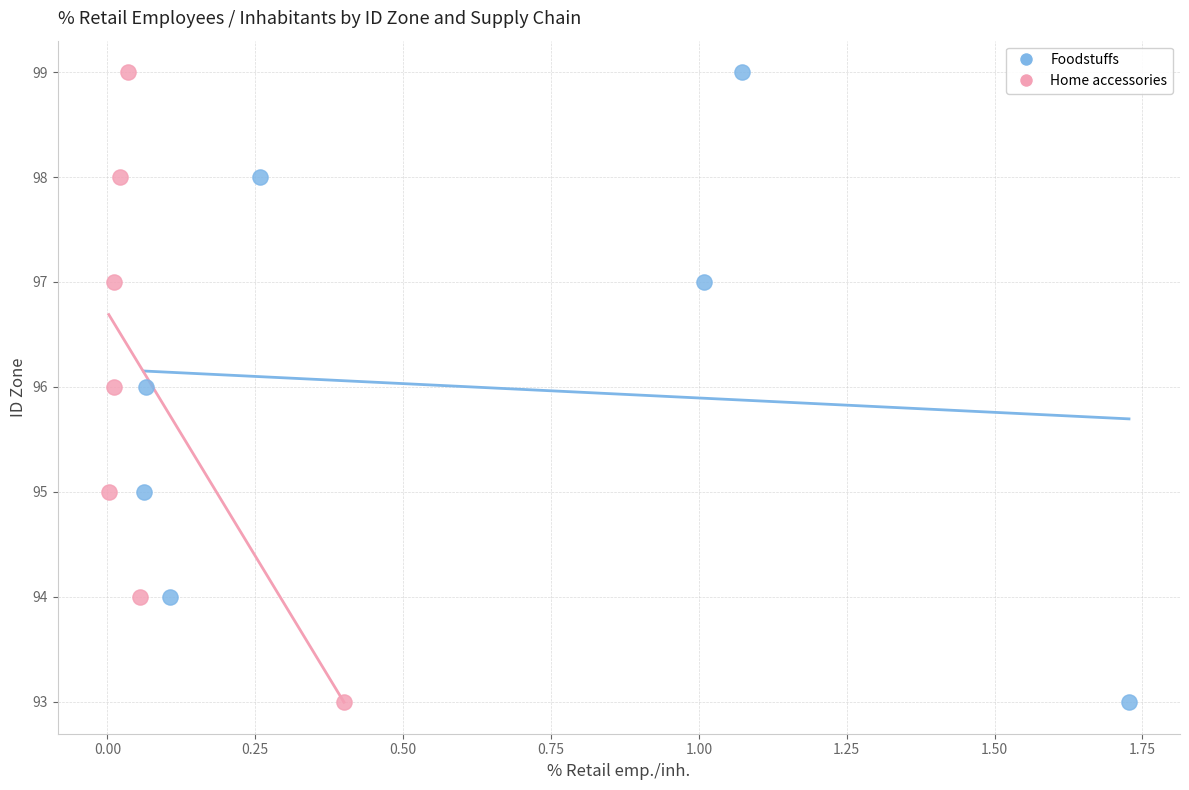

What are all the series names shown in the legend?

Foodstuffs, Home accessories